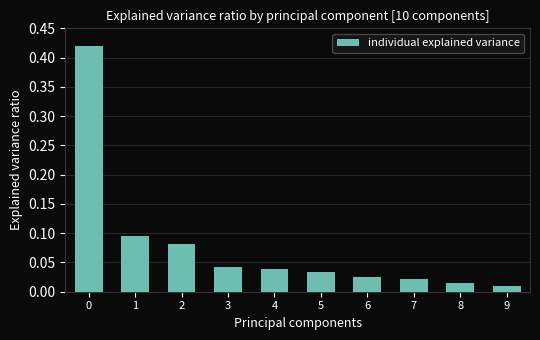

What is the sum of all values?

0.8